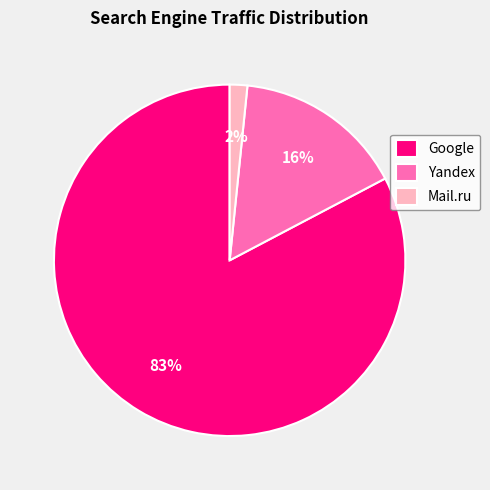

Count the number of slices in the pie.

3